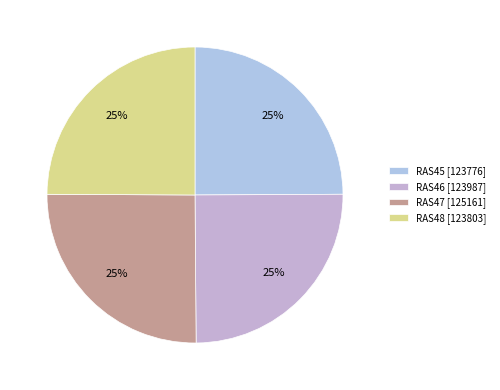

The RAS48 slice represents 25% of the pie. True or false?

True